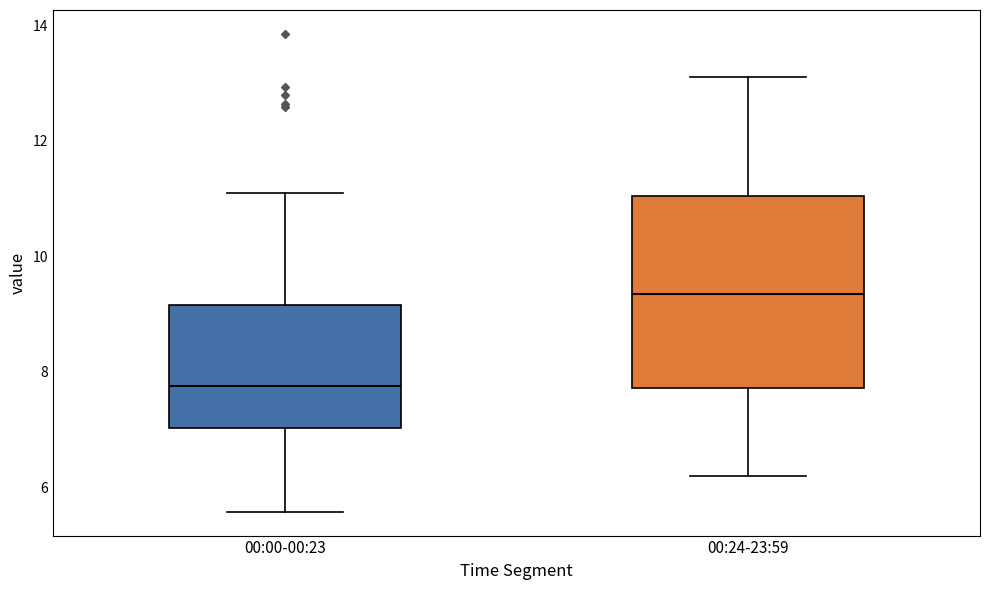

Which box has the lowest median line?

00:00-00:23